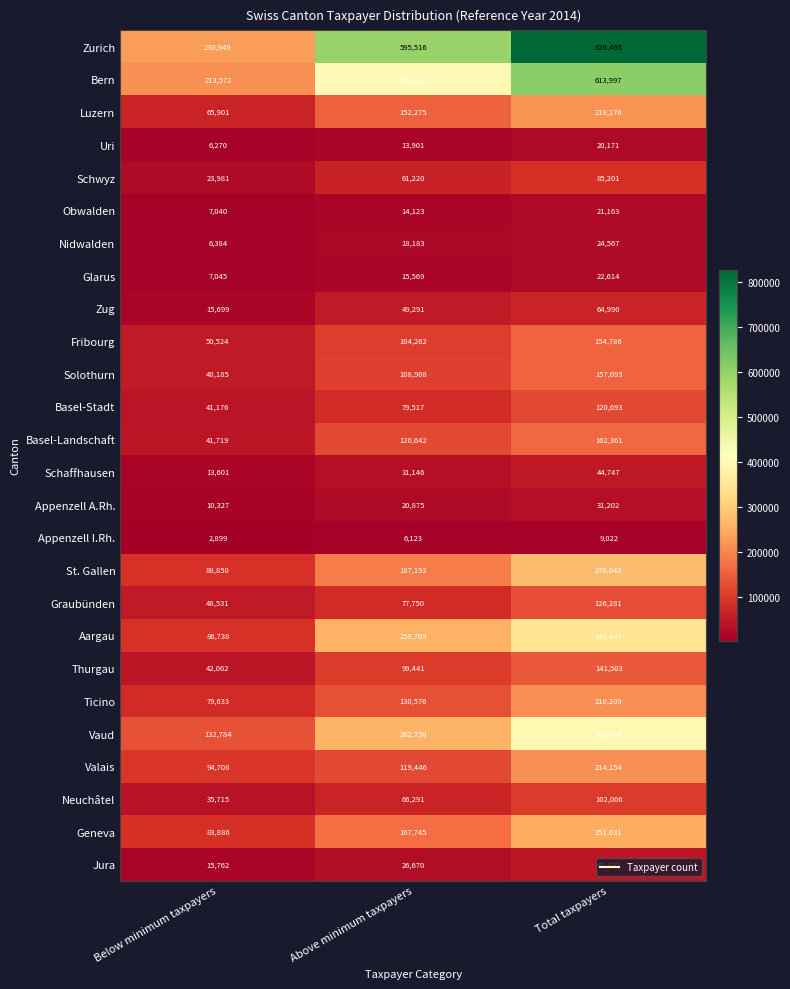

Which category has the lowest value across all series?

Below minimum taxpayers